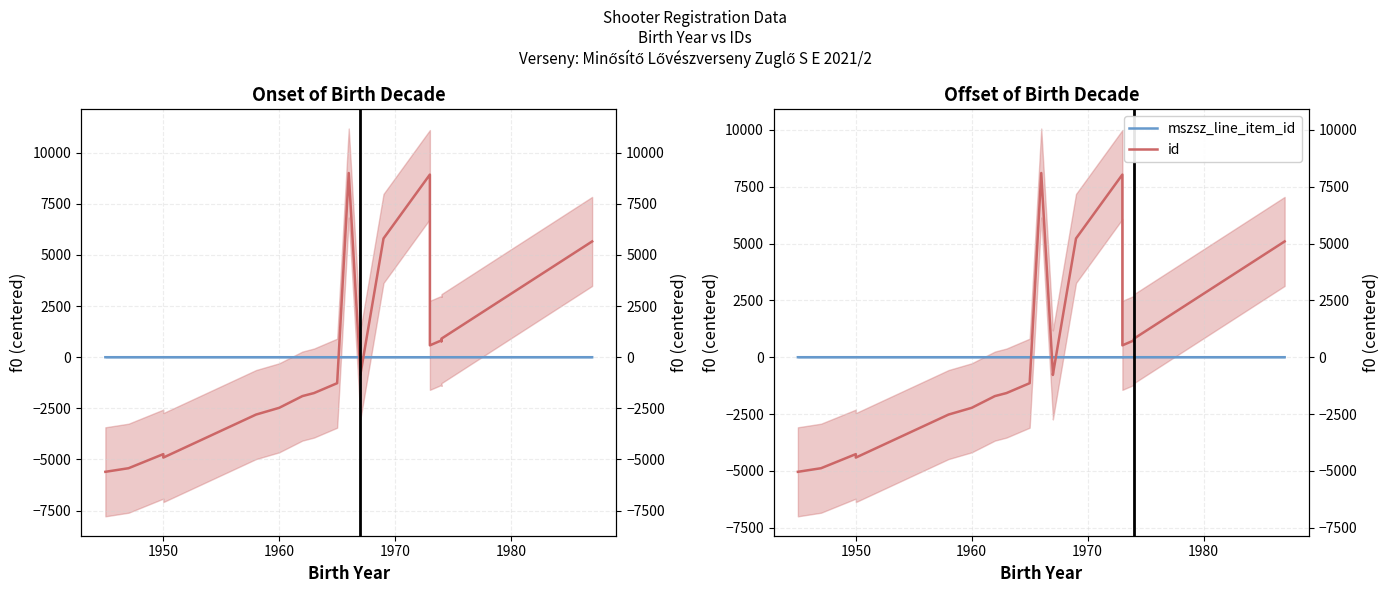

Reading left to right, transcribe all the data shown in this chart.

mszsz_line_item_id: 0.1	0.1	0.1	0.1	0.1	0.1	0.1	0.1	-0.8	0.1	0.1	0.1	-0.8	-0.8	0.1	0.1	0.1	0.1	0.1
id: -5042.7	-4884.3	-4264.2	-4416.3	-2523.6	-2226.6	-1710.9	-1577.7	-1143.0	8105.4	-675.0	-781.2	5225.4	8037.0	522.9	740.7	702.0	817.2	5094.9